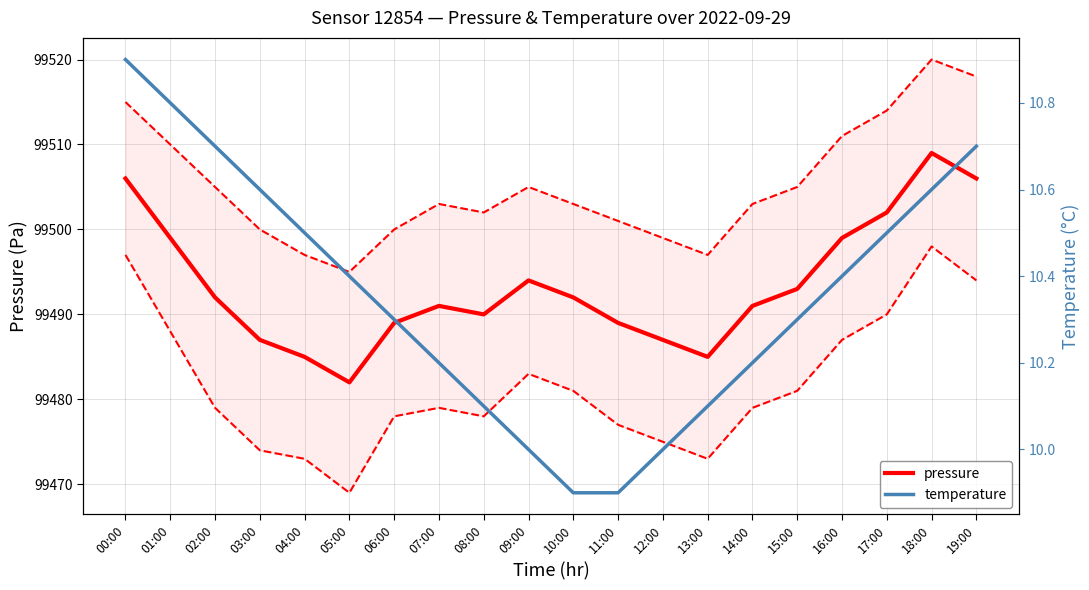

What is the average value of the pressure series?

99493